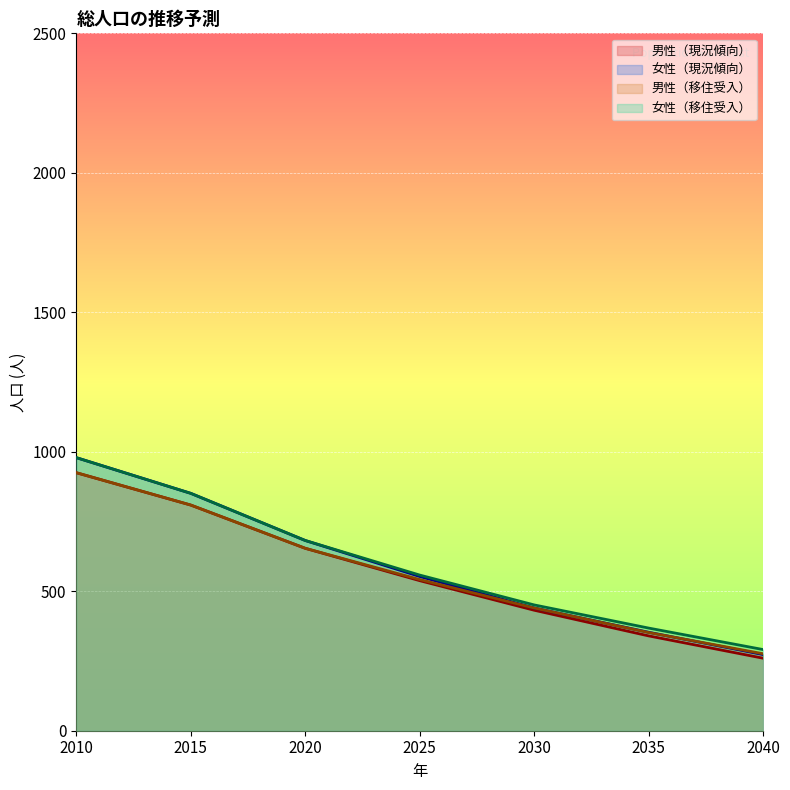

How many lines are shown in the chart?

4